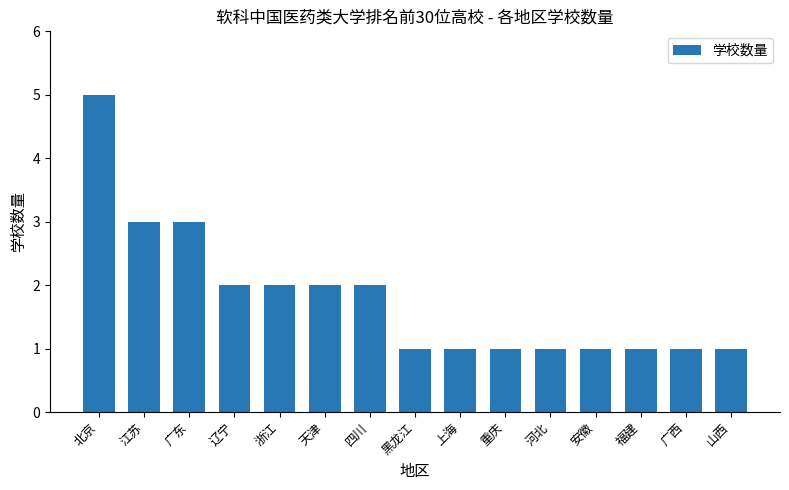

Are the bars horizontal?

No